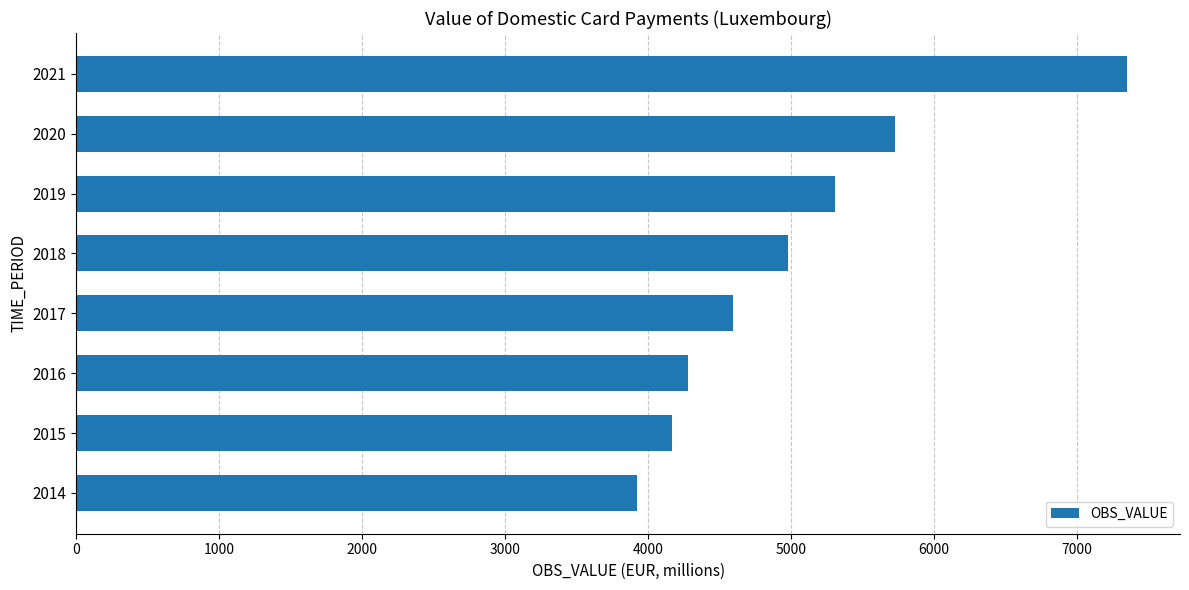

What is the maximum value shown in the chart?

7356.5